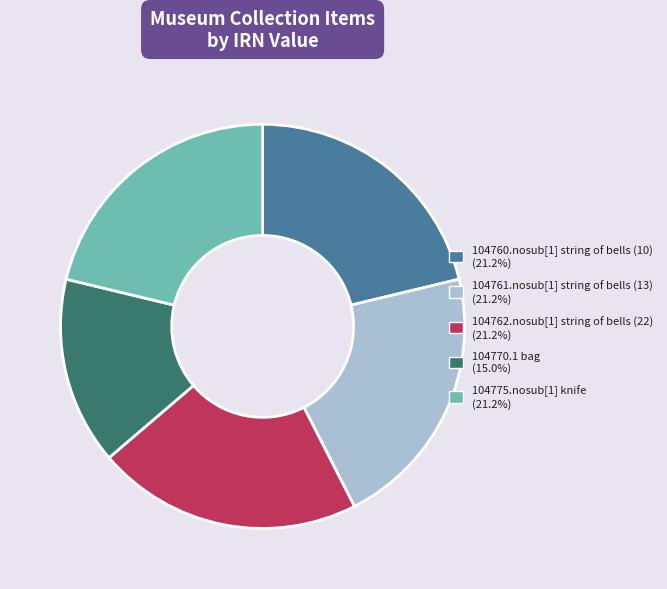

Approximately how many times larger is the value at 104775.nosub[1] knife compared to 104762.nosub[1] string of bells (22)?

1.0